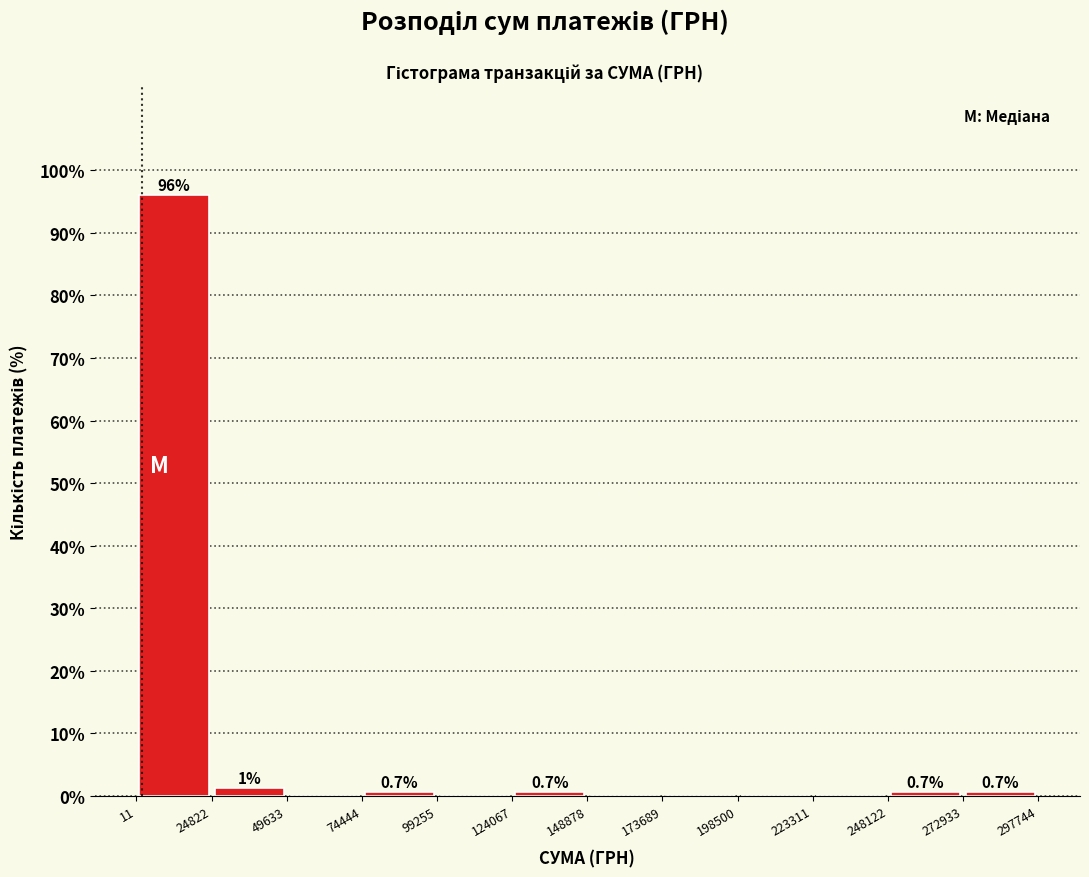

Over which range of the x-axis is the bar tallest?

11 to 24822